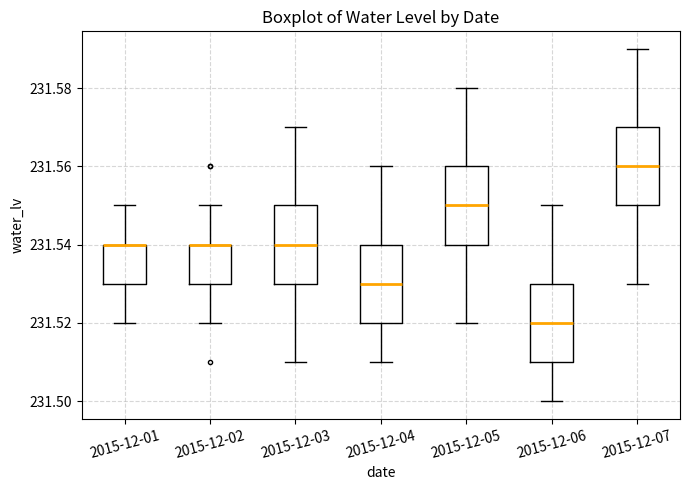

Reading left to right, transcribe this box plot: for each box, give where its median line is, the range the box spans, and where its two whiskers end, as read against the y-axis. The values are not printed on the chart, so give them approximately, as read against the axis.

2015-12-01: median 231.54 (drawn on the box's upper edge), box 231.53 to 231.54, whiskers 231.52 to 231.55
2015-12-02: median 231.54 (drawn on the box's upper edge), box 231.53 to 231.54, whiskers 231.52 to 231.55
2015-12-03: median 231.54, box 231.53 to 231.55, whiskers 231.51 to 231.57
2015-12-04: median 231.53, box 231.52 to 231.54, whiskers 231.51 to 231.56
2015-12-05: median 231.55, box 231.54 to 231.56, whiskers 231.52 to 231.58
2015-12-06: median 231.52, box 231.51 to 231.53, whiskers 231.50 to 231.55
2015-12-07: median 231.56, box 231.55 to 231.57, whiskers 231.53 to 231.59